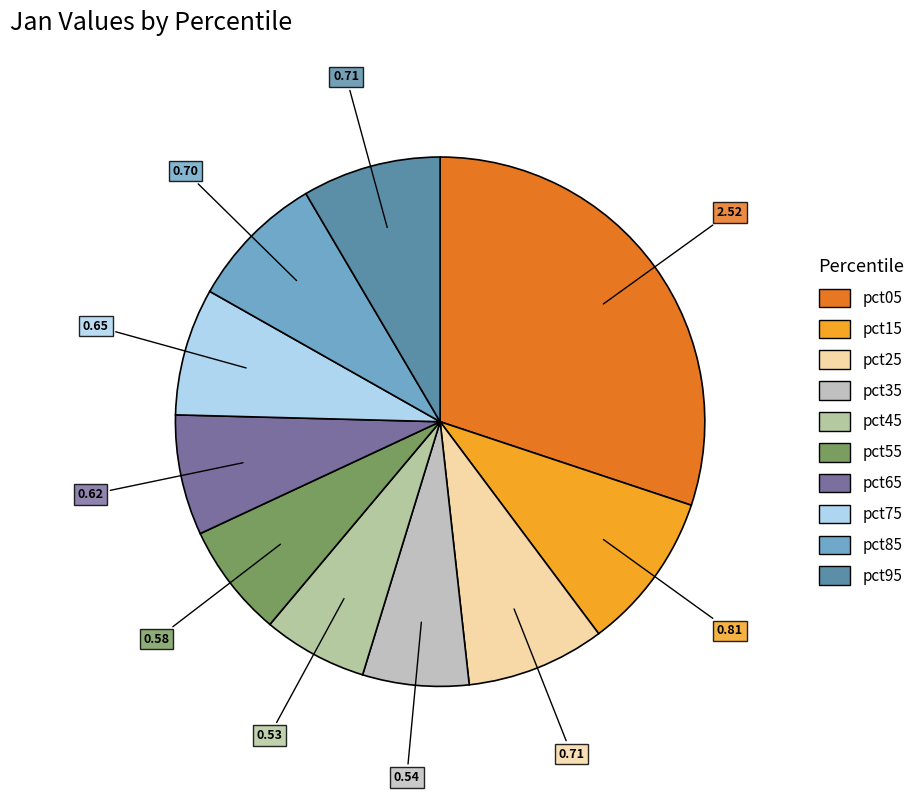

Which has a higher value, pct95 or pct25?

pct95